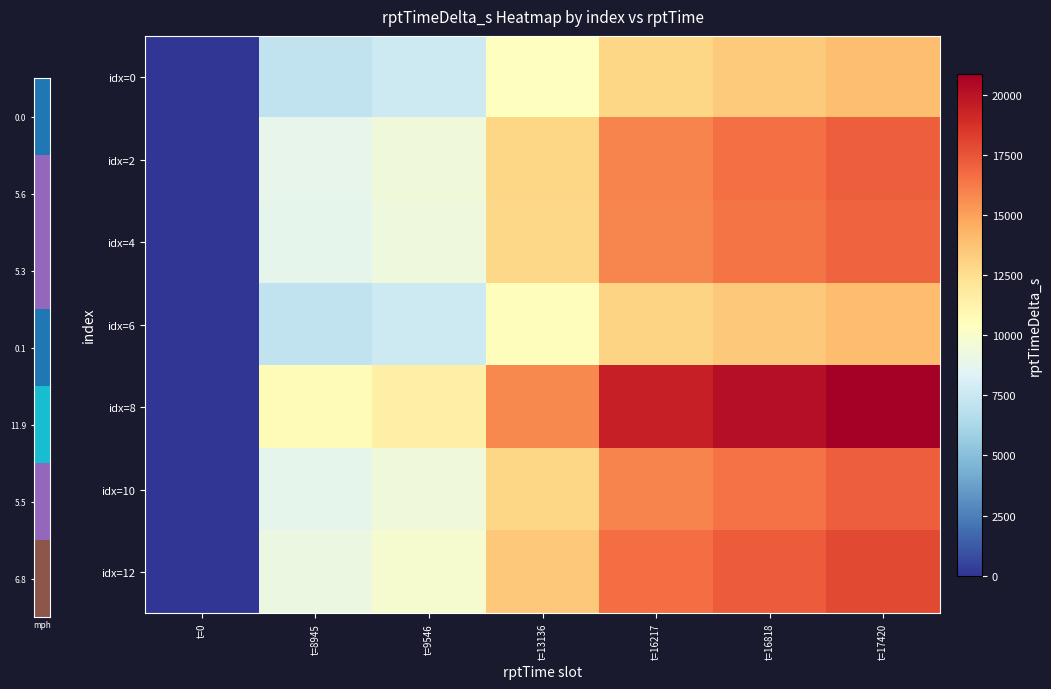

What is the difference between the highest and lowest values at t=17420?

6968.0